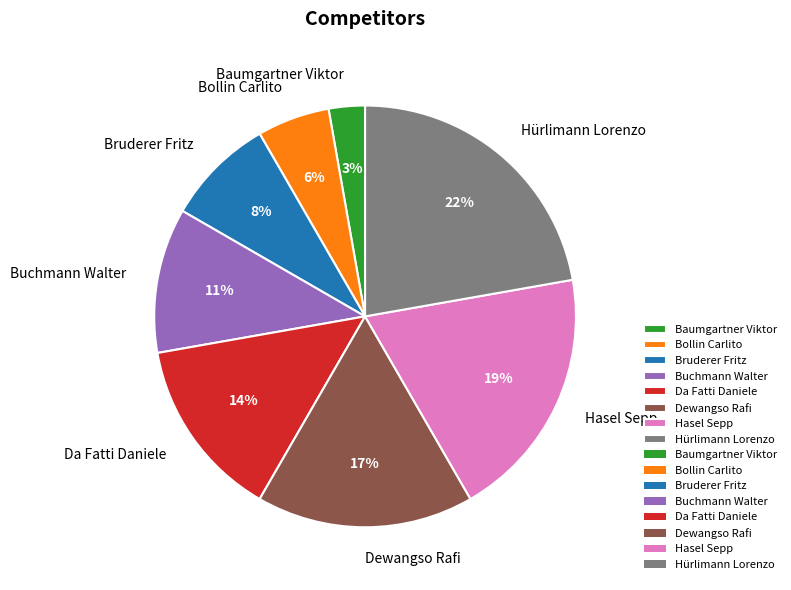

Count the number of slices in the pie.

8